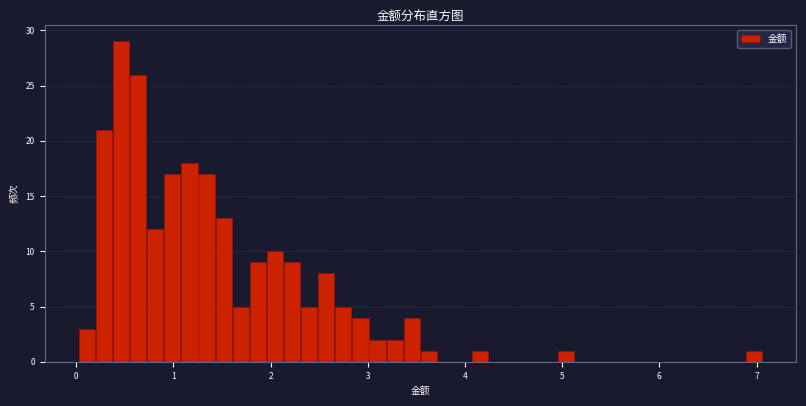

Read against the x-axis, roughly where is the centre of the tallest bar?

0.5